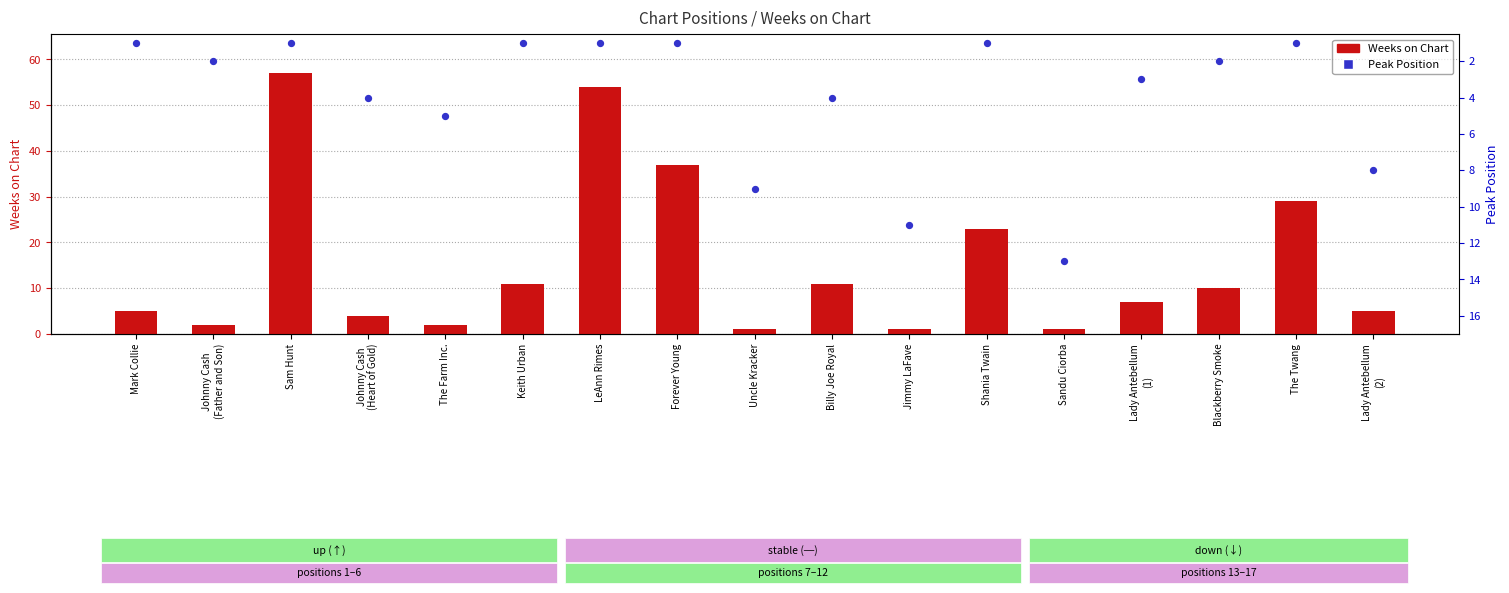

What is the total value across all series at Johnny Cash
(Father and Son)?

4